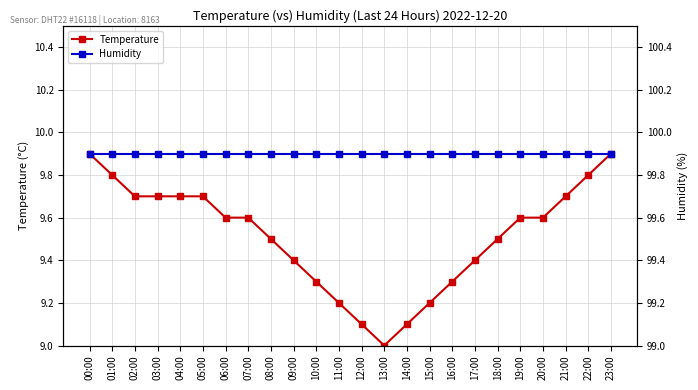

At 11:00, list the series in order from largest to smallest.

Humidity, Temperature